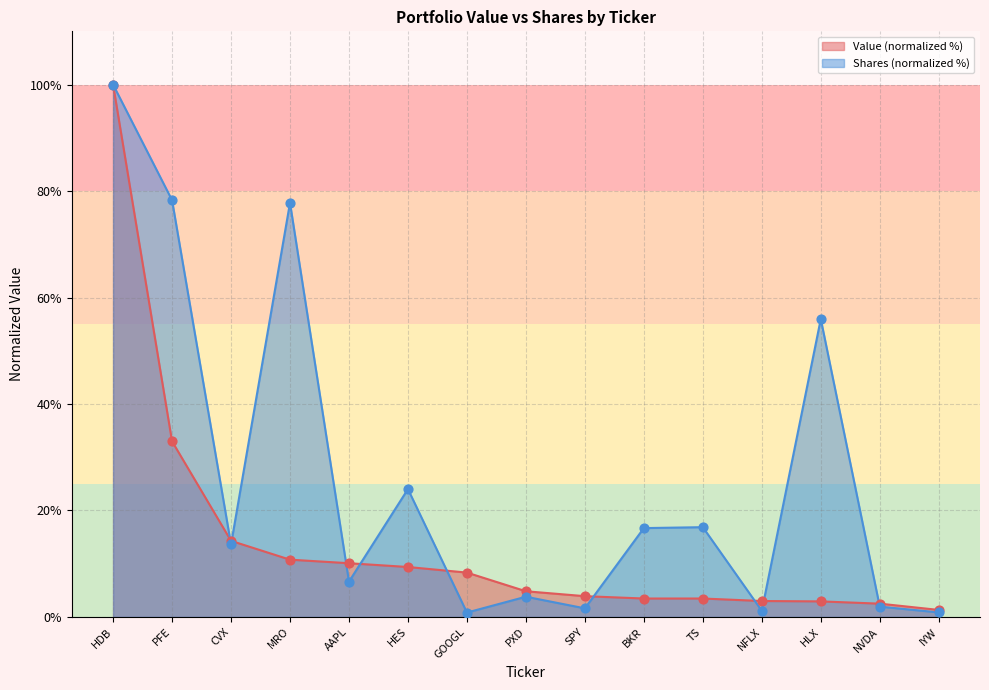

Which series has the largest Y range (max minus min)?

Shares or principal amount